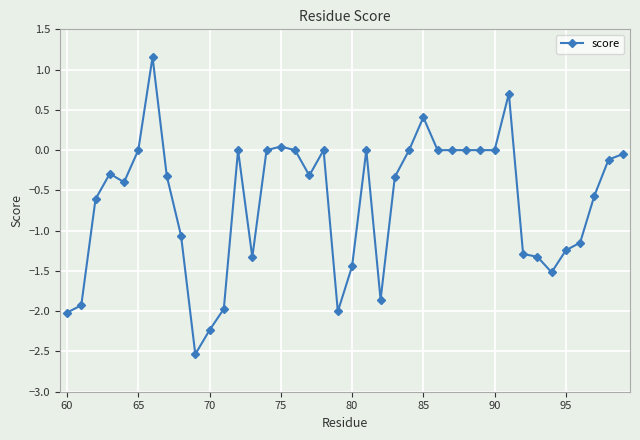

What is the sum of all values?

-25.6